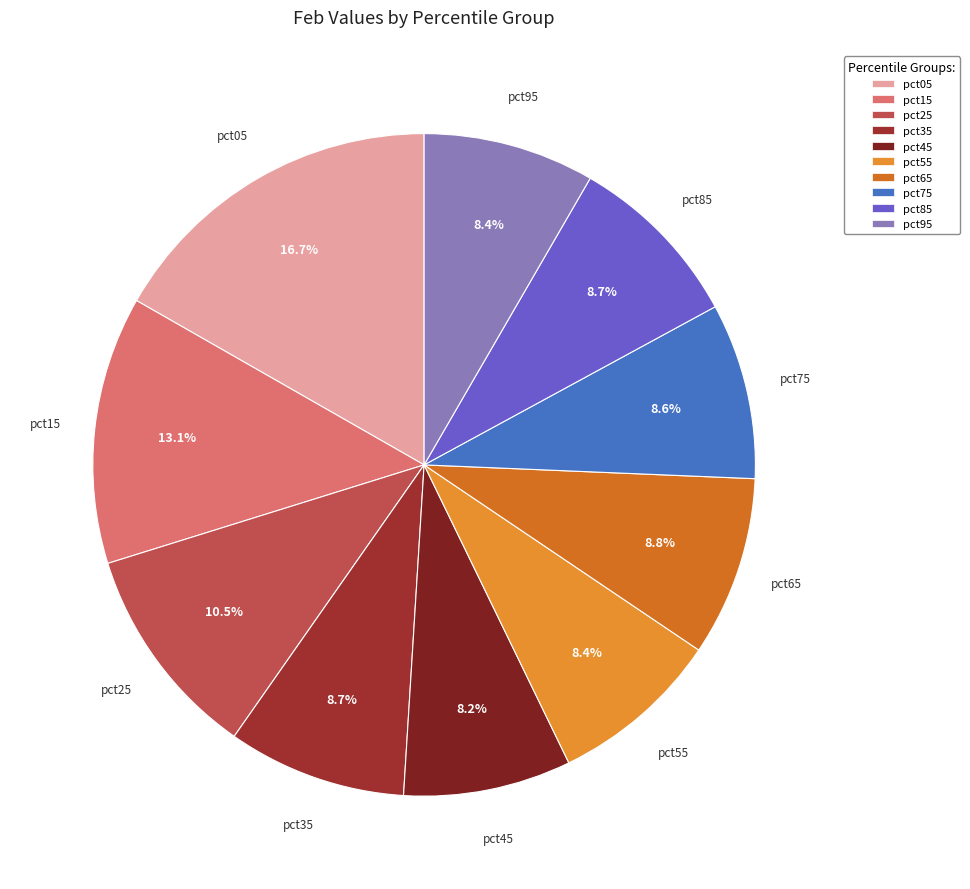

Is it true that pct15 is 13% of the pie?

True